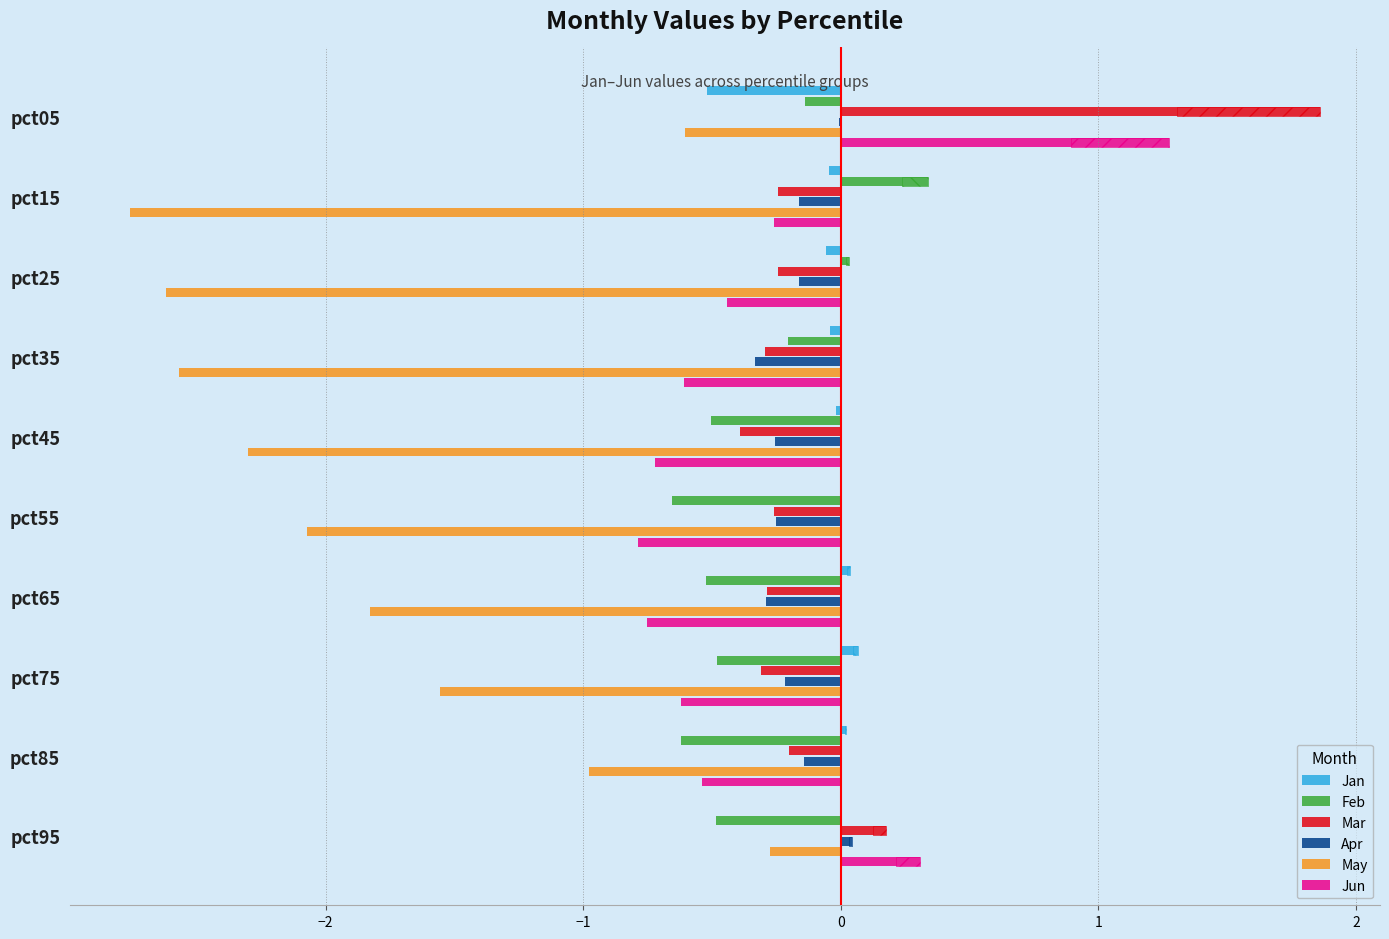

What is the minimum value for May?

-2.8